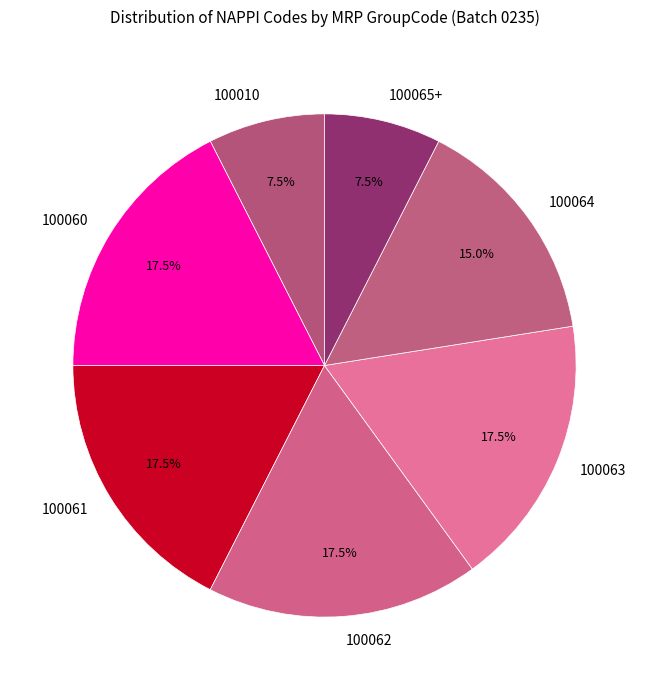

What is the ratio of the value at 100063 to the value at 100061?

1.0